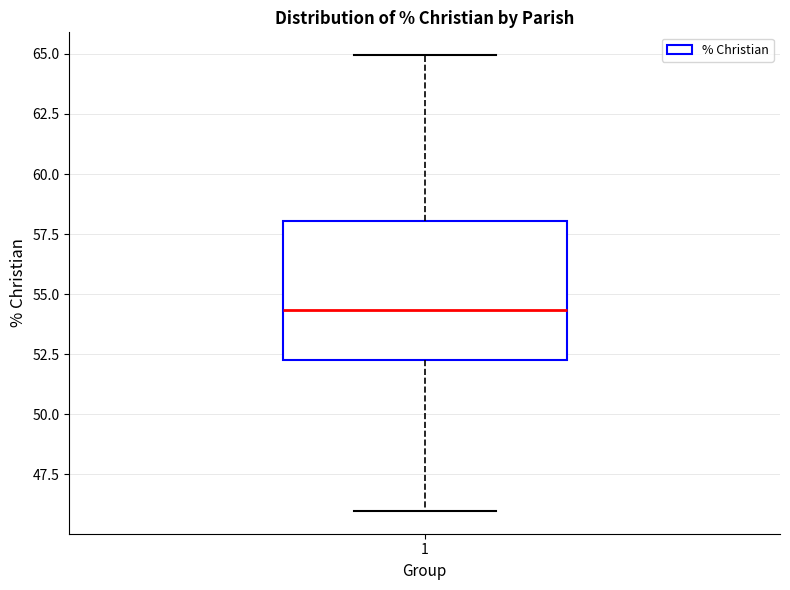

Transcribe this box plot: give where the median line is, the range the box spans, and where the two whiskers end, as read against the y-axis. The values are not printed on the chart, so give them approximately, as read against the axis.

median 54.5, box 52.0 to 58.0, whiskers 46.0 to 65.0